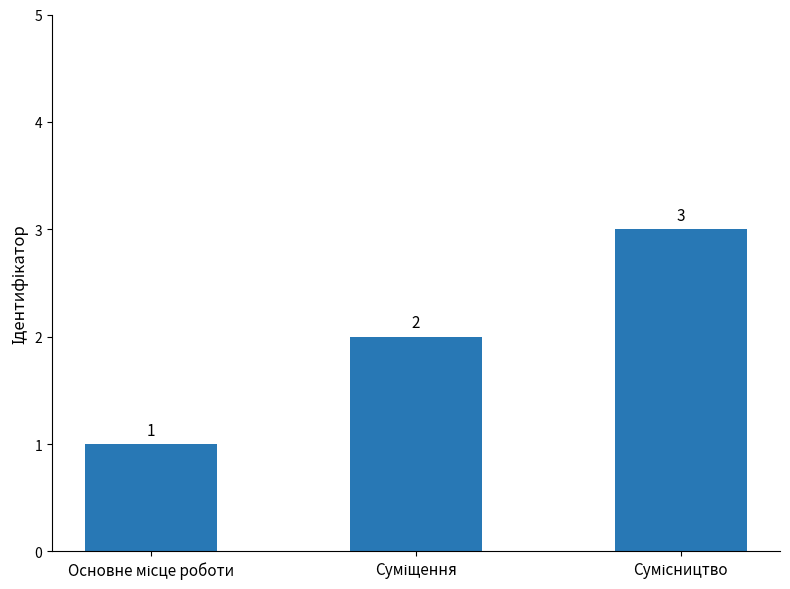

What is the maximum value shown in the chart?

3